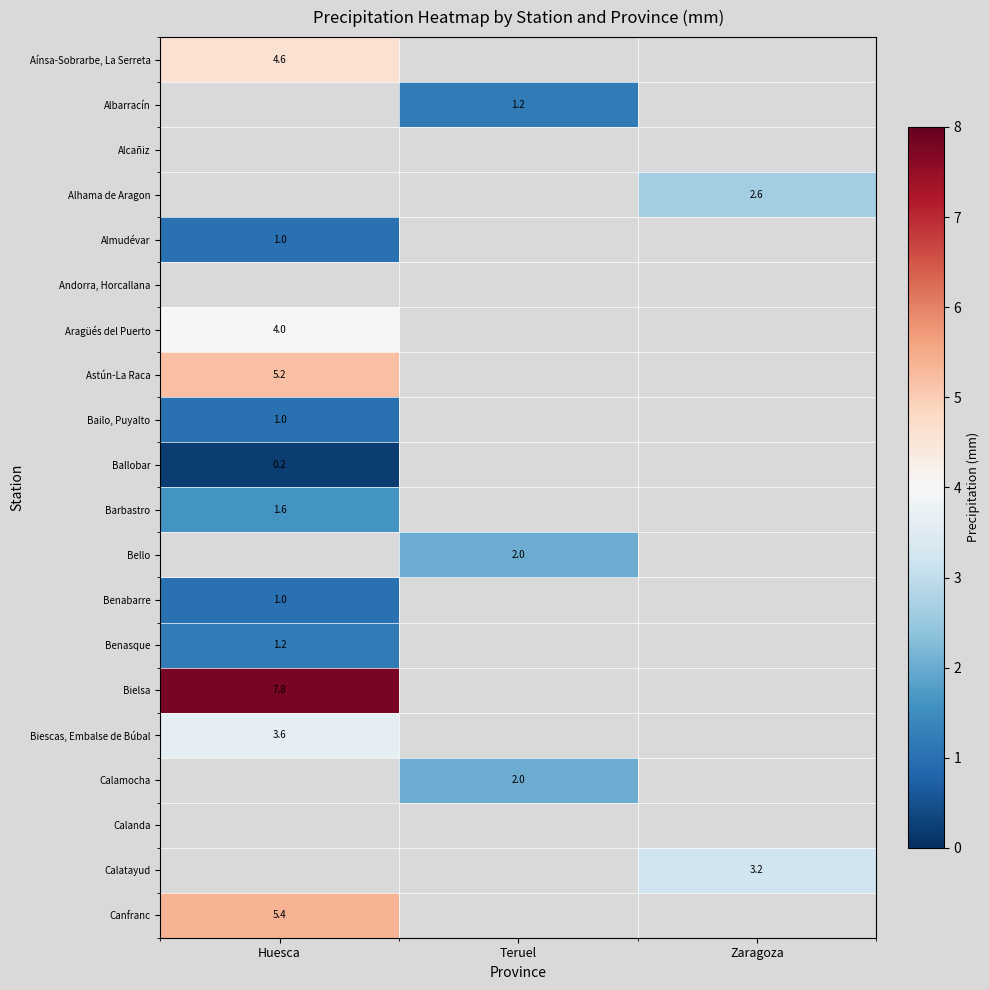

Which has a higher value, Teruel or Zaragoza?

Zaragoza